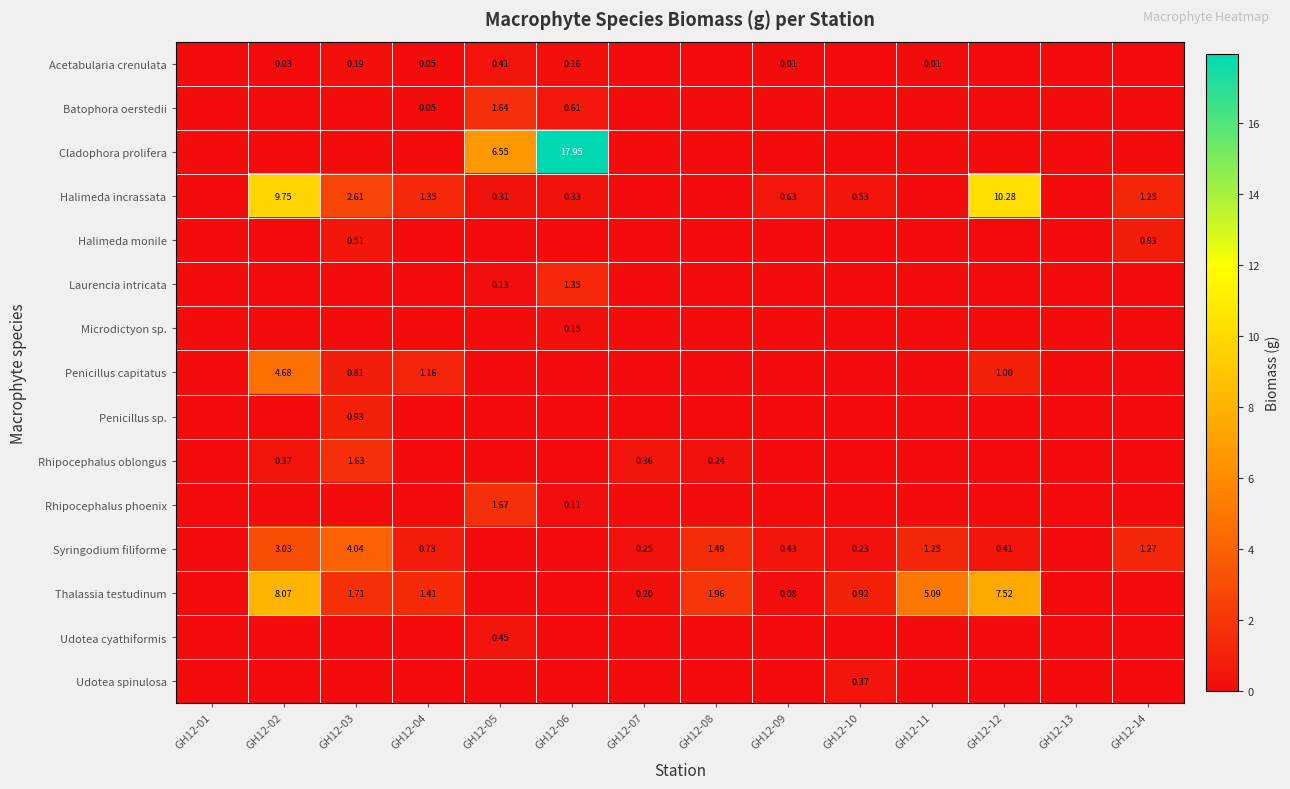

Is the value of Penicillus capitatus at GH12-02 greater than the value of Halimeda monile at GH12-14?

Yes